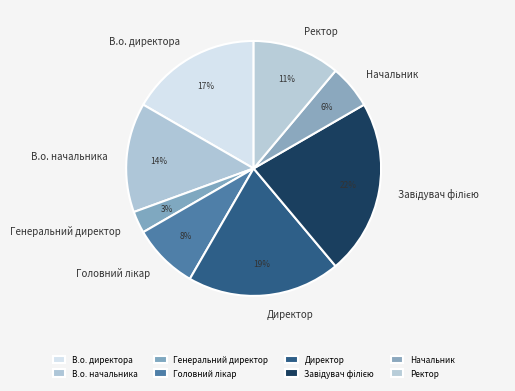

Which category has the smallest portion of the pie?

Генеральний директор